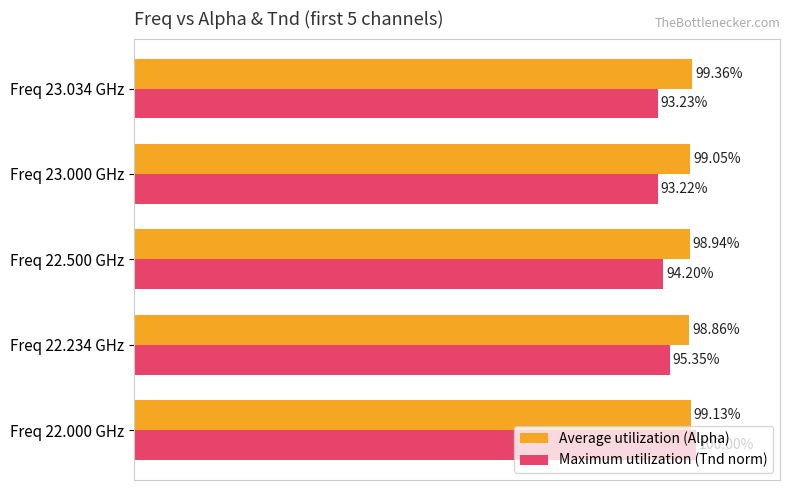

At Freq 22.000 GHz, list the series in order from largest to smallest.

Maximum utilization (Tnd norm), Average utilization (Alpha)